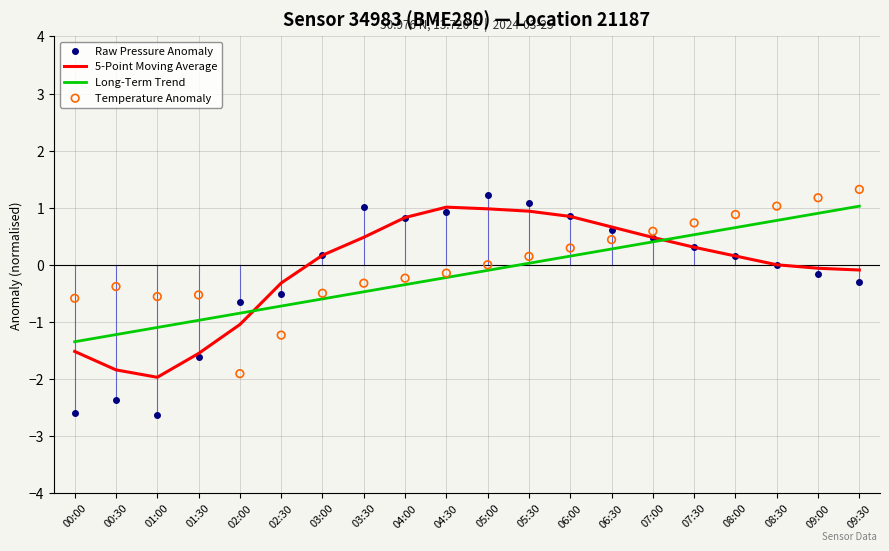

Which series has the largest total across all categories?

Temperature Anomaly